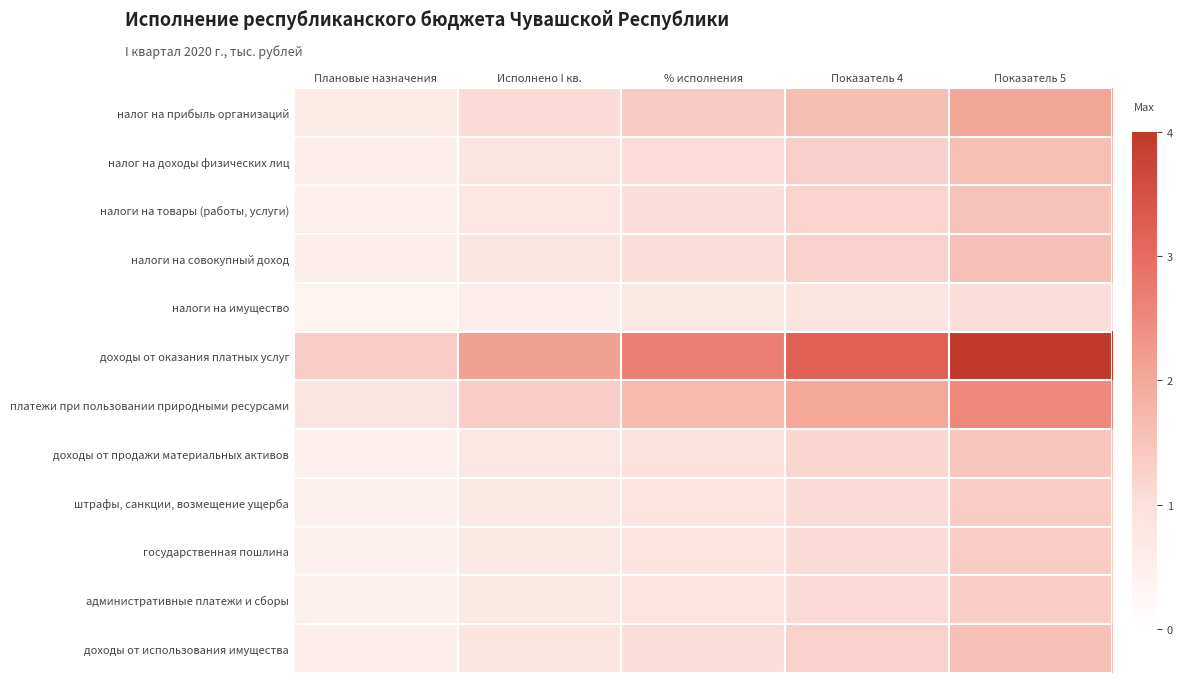

Reading left to right, list all the values displayed in this chart.

налог на прибыль организаций: Плановые назначения=0.7	Исполнено I кв.=1.1	% исполнения=1.4	Показатель 4=1.6	Показатель 5=2.0
налог на доходы физических лиц: Плановые назначения=0.5	Исполнено I кв.=0.9	% исполнения=1.1	Показатель 4=1.3	Показатель 5=1.6
налоги на товары (работы, услуги): Плановые назначения=0.5	Исполнено I кв.=0.8	% исполнения=1.0	Показатель 4=1.2	Показатель 5=1.5
налоги на совокупный доход: Плановые назначения=0.5	Исполнено I кв.=0.8	% исполнения=1.0	Показатель 4=1.3	Показатель 5=1.6
налоги на имущество: Плановые назначения=0.3	Исполнено I кв.=0.6	% исполнения=0.7	Показатель 4=0.8	Показатель 5=1.0
доходы от оказания платных услуг: Плановые назначения=1.3	Исполнено I кв.=2.1	% исполнения=2.7	Показатель 4=3.2	Показатель 5=4.0
платежи при пользовании природными ресурсами: Плановые назначения=0.8	Исполнено I кв.=1.3	% исполнения=1.7	Показатель 4=2.0	Показатель 5=2.5
доходы от продажи материальных активов: Плановые назначения=0.5	Исполнено I кв.=0.8	% исполнения=1.0	Показатель 4=1.2	Показатель 5=1.5
штрафы, санкции, возмещение ущерба: Плановые назначения=0.4	Исполнено I кв.=0.7	% исполнения=0.9	Показатель 4=1.1	Показатель 5=1.3
государственная пошлина: Плановые назначения=0.5	Исполнено I кв.=0.7	% исполнения=0.9	Показатель 4=1.1	Показатель 5=1.4
административные платежи и сборы: Плановые назначения=0.5	Исполнено I кв.=0.7	% исполнения=0.9	Показатель 4=1.1	Показатель 5=1.4
доходы от использования имущества: Плановые назначения=0.5	Исполнено I кв.=0.8	% исполнения=1.0	Показатель 4=1.3	Показатель 5=1.6